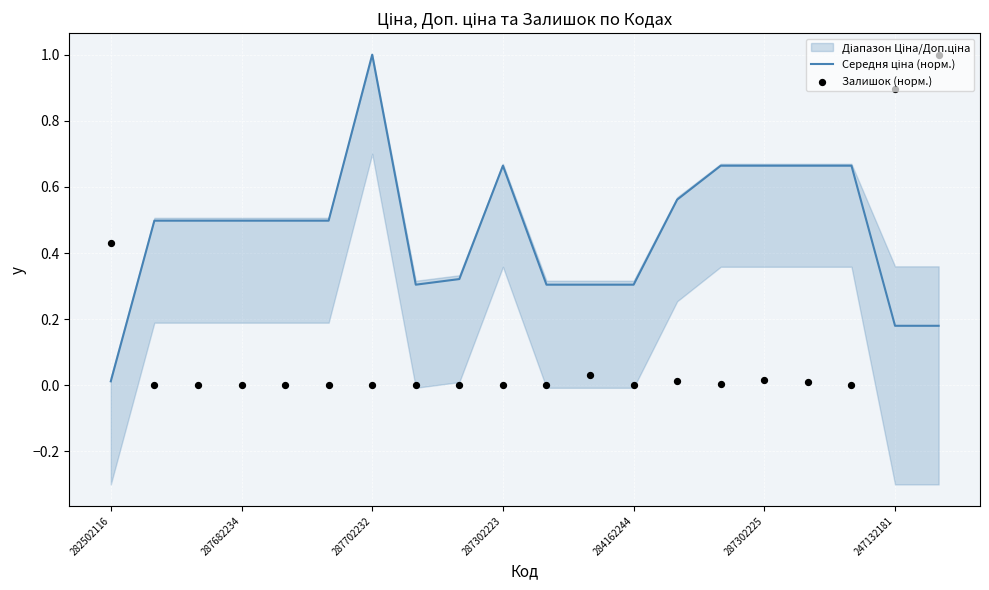

What is the total value across all series at 14?

0.7